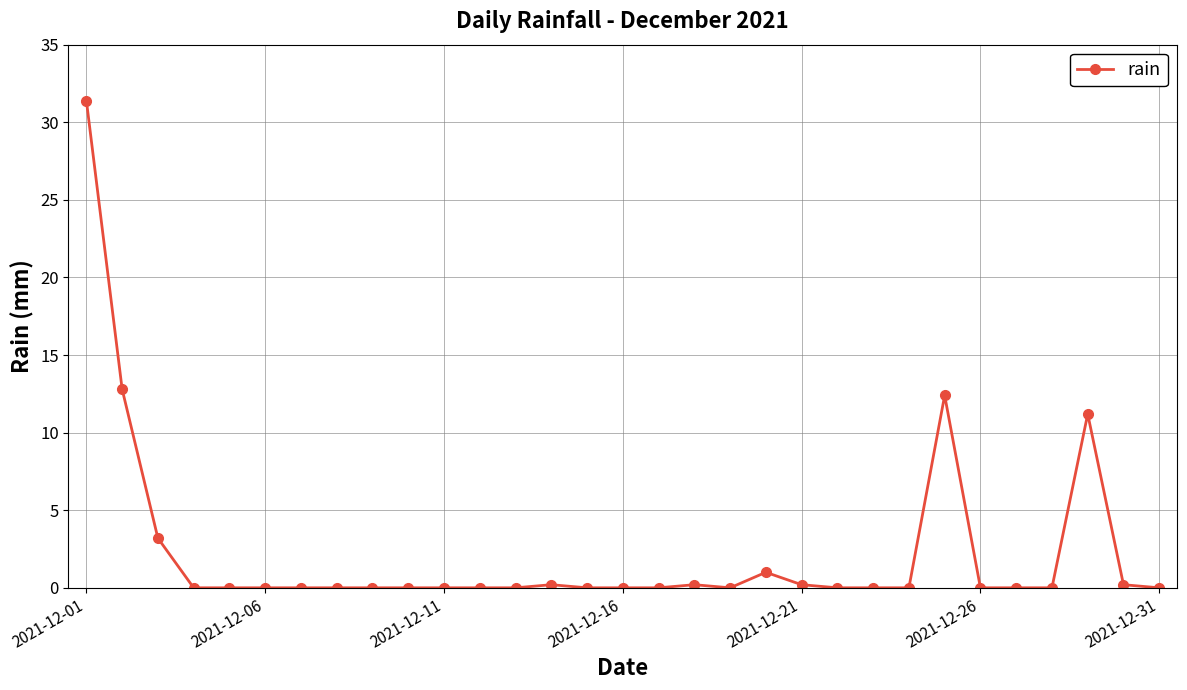

What is the average value?

2.3